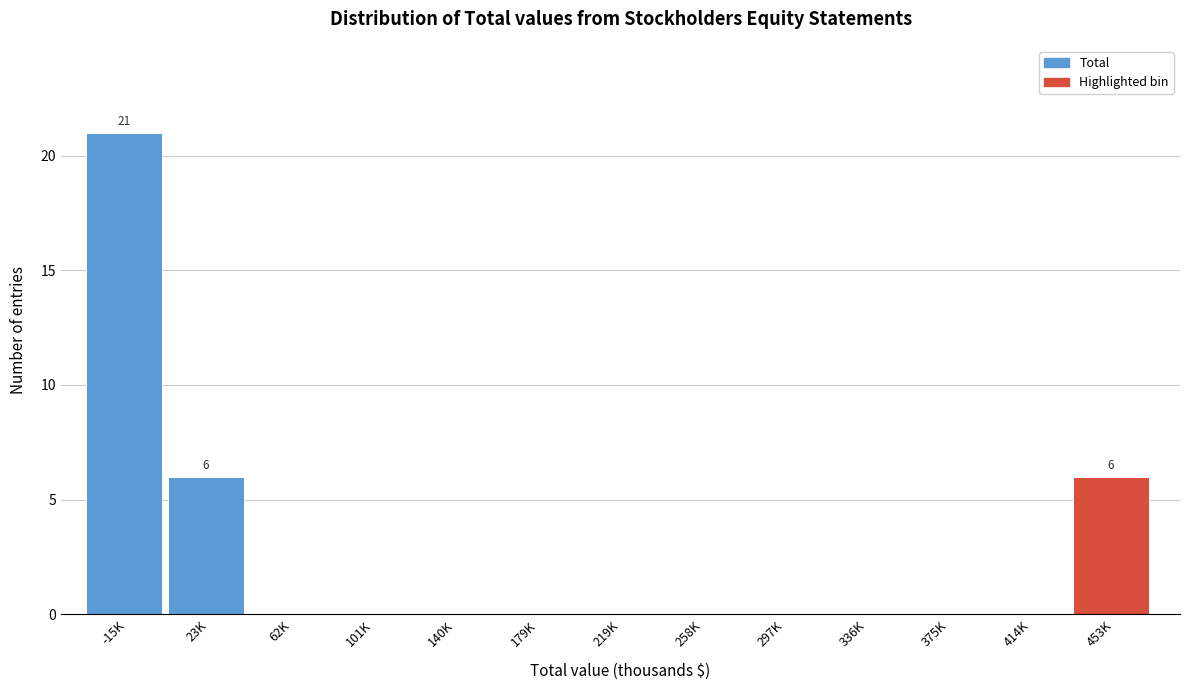

Reading right to left, what are all the values shown in this chart?

453K=6	414K=0	375K=0	336K=0	297K=0	258K=0	219K=0	179K=0	140K=0	101K=0	62K=0	23K=6	-15K=21